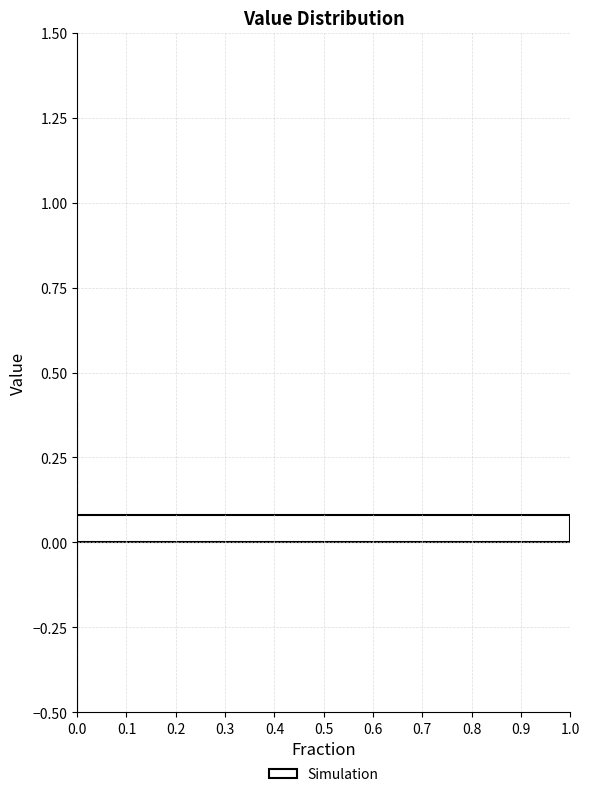

Around what value on the y-axis is the longest bar? Give the approximate position of its centre, as read against the axis.

0.05